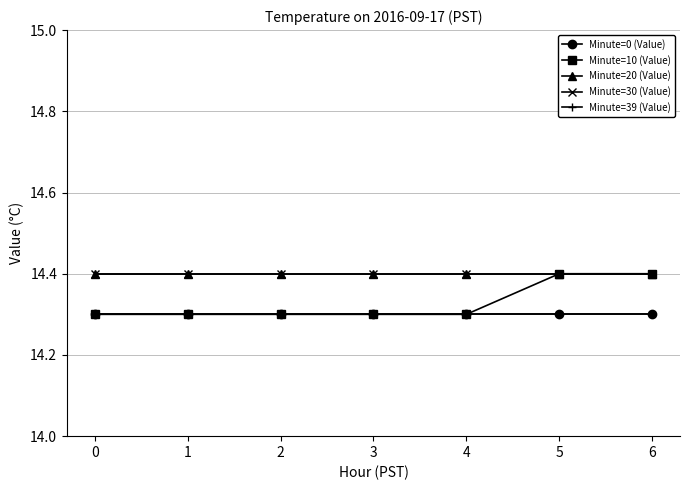

Does the chart have visible grid lines?

Yes